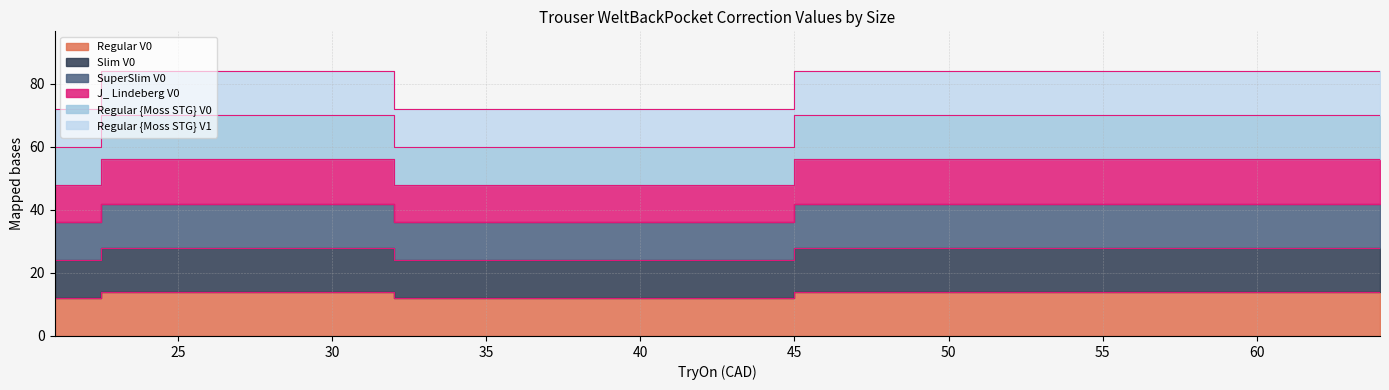

True or false: Slim V0 and Regular {Moss STG} V0 intersect in this chart.

False